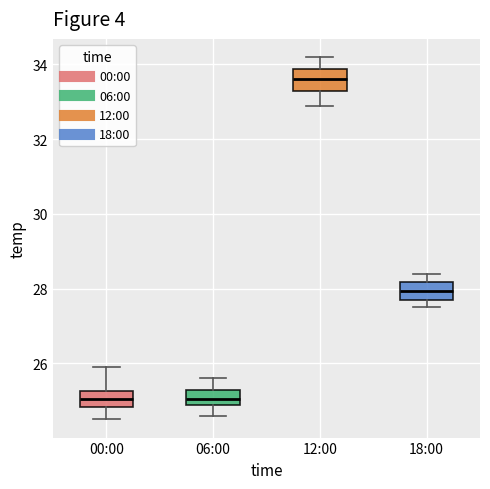

Where does the upper whisker of the box for 12:00 end on the y-axis? The values are not printed on the chart, so give them approximately, as read against the axis.

34.2